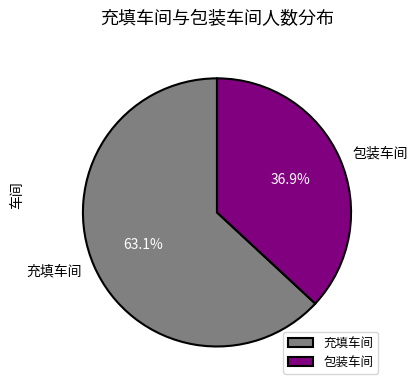

What percentage is NOT represented by 充填车间?

36.9%